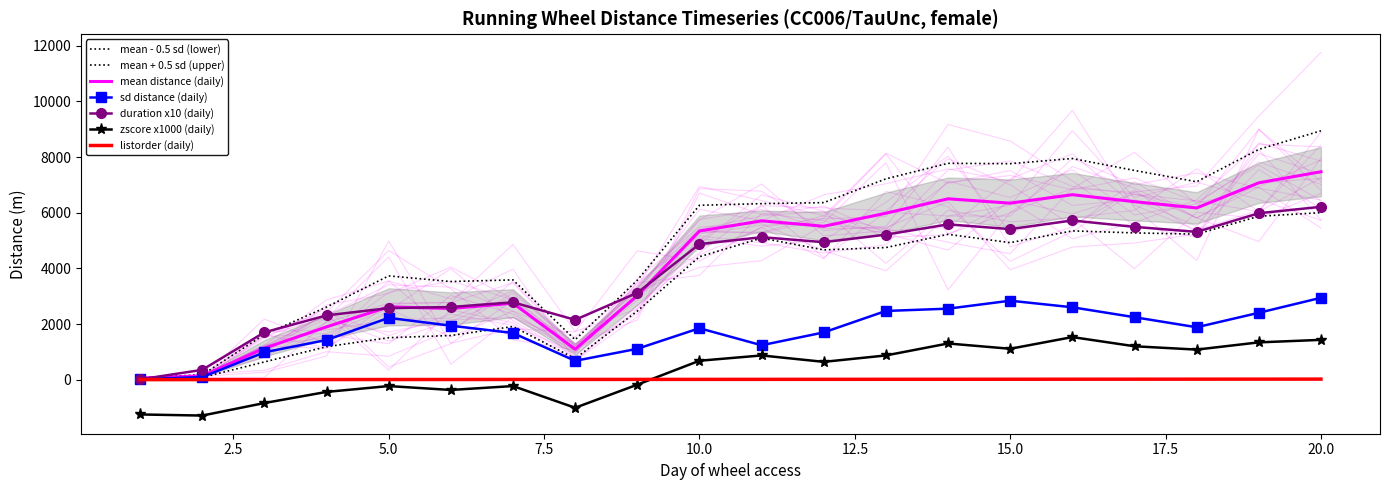

Reading left to right, list all the values displayed in this chart.

mean: 1=60.0	2=127.0	3=1129.0	4=1896.0	5=2618.0	6=2556.0	7=2747.0	8=1096.0	9=3019.0	10=5341.0	11=5706.0	12=5512.0	13=5981.0	14=6498.0	15=6342.0	16=6646.0	17=6395.0	18=6170.0	19=7073.0	20=7471.0
sd: 1=20.0	2=93.4	3=984.0	4=1425.0	5=2221.0	6=1939.0	7=1676.0	8=677.0	9=1109.0	10=1848.0	11=1237.0	12=1698.0	13=2469.0	14=2551.0	15=2837.0	16=2601.0	17=2244.0	18=1883.0	19=2403.0	20=2942.0
zscore: 1=-1250.0	2=-1290.0	3=-840.0	4=-440.0	5=-230.0	6=-370.0	7=-230.0	8=-1010.0	9=-180.0	10=680.0	11=870.0	12=640.0	13=870.0	14=1300.0	15=1110.0	16=1530.0	17=1200.0	18=1080.0	19=1340.0	20=1430.0
duration_mean: 1=10.0	2=353.0	3=1700.0	4=2310.0	5=2570.0	6=2610.0	7=2780.0	8=2150.0	9=3120.0	10=4870.0	11=5120.0	12=4940.0	13=5210.0	14=5580.0	15=5410.0	16=5720.0	17=5490.0	18=5310.0	19=5980.0	20=6210.0
listorder: 1=1.0	2=2.0	3=3.0	4=4.0	5=5.0	6=6.0	7=7.0	8=8.0	9=9.0	10=10.0	11=11.0	12=12.0	13=13.0	14=14.0	15=15.0	16=16.0	17=17.0	18=18.0	19=19.0	20=20.0